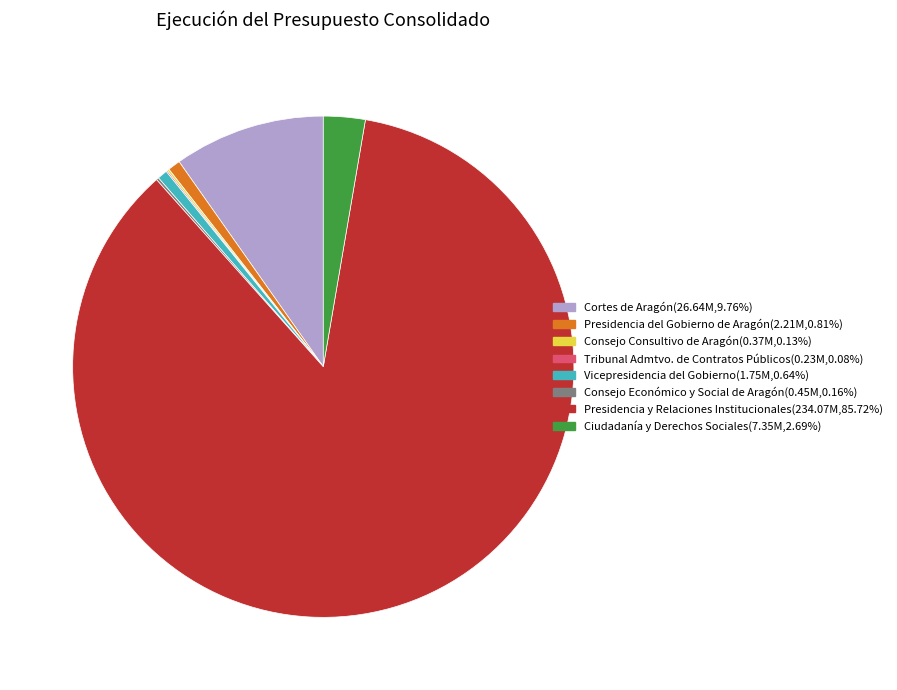

Between Vicepresidencia del Gobierno and Cortes de Aragón, which is larger?

Cortes de Aragón